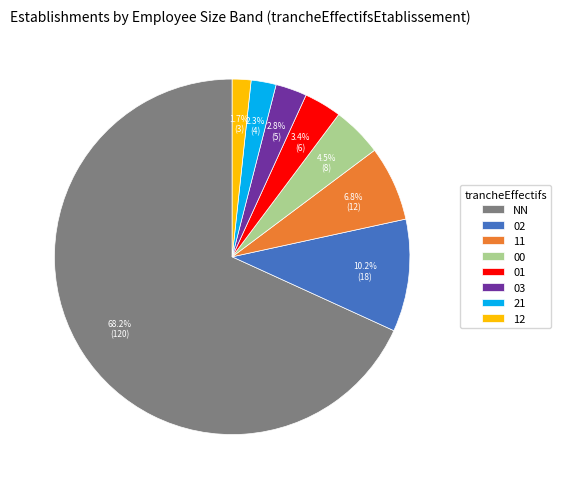

What percentage do 21 and 00 together represent?

6.8%